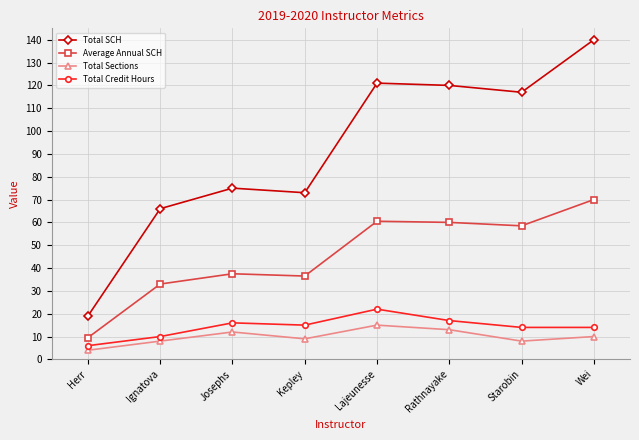

Which label corresponds to the largest value in the chart?

Wei